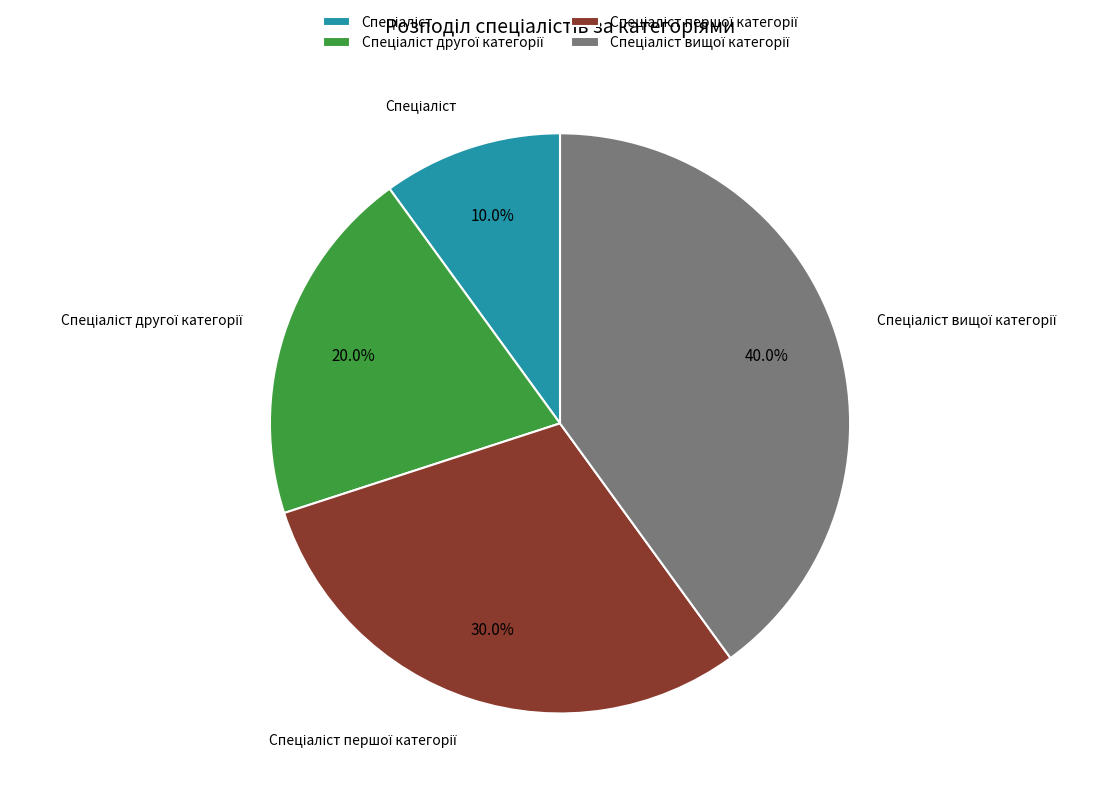

Is there a majority slice in this chart?

No